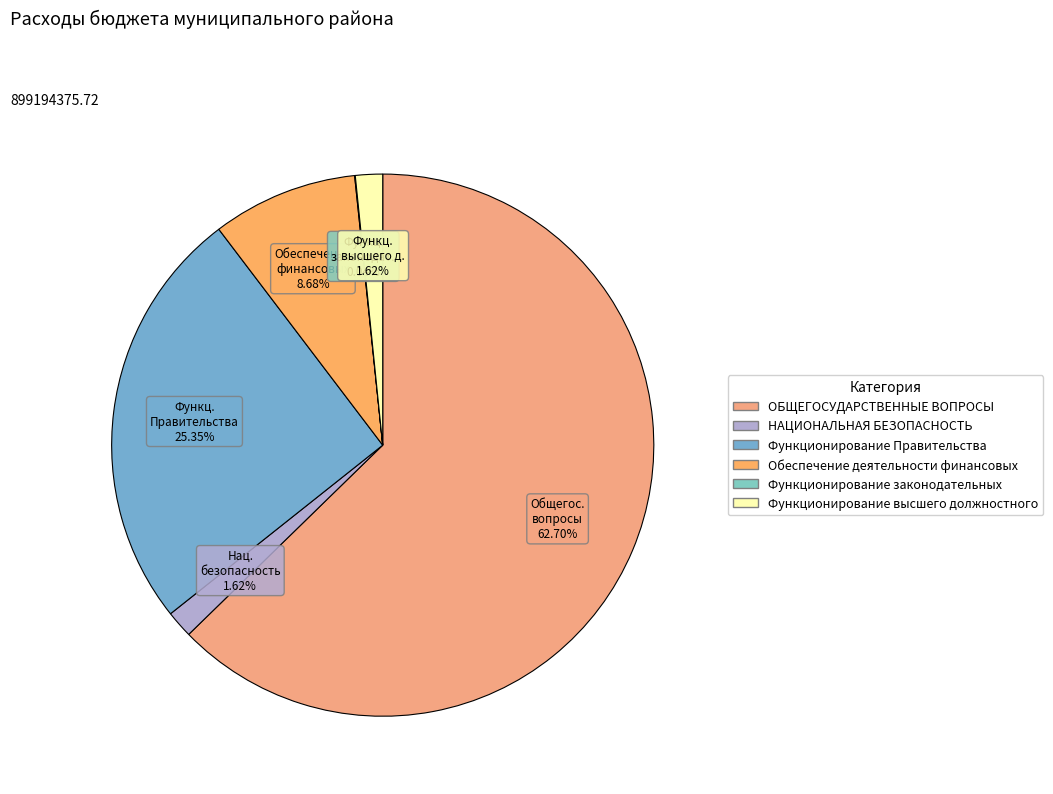

The Обеспечение деятельности финансовых slice represents 16% of the pie. True or false?

False